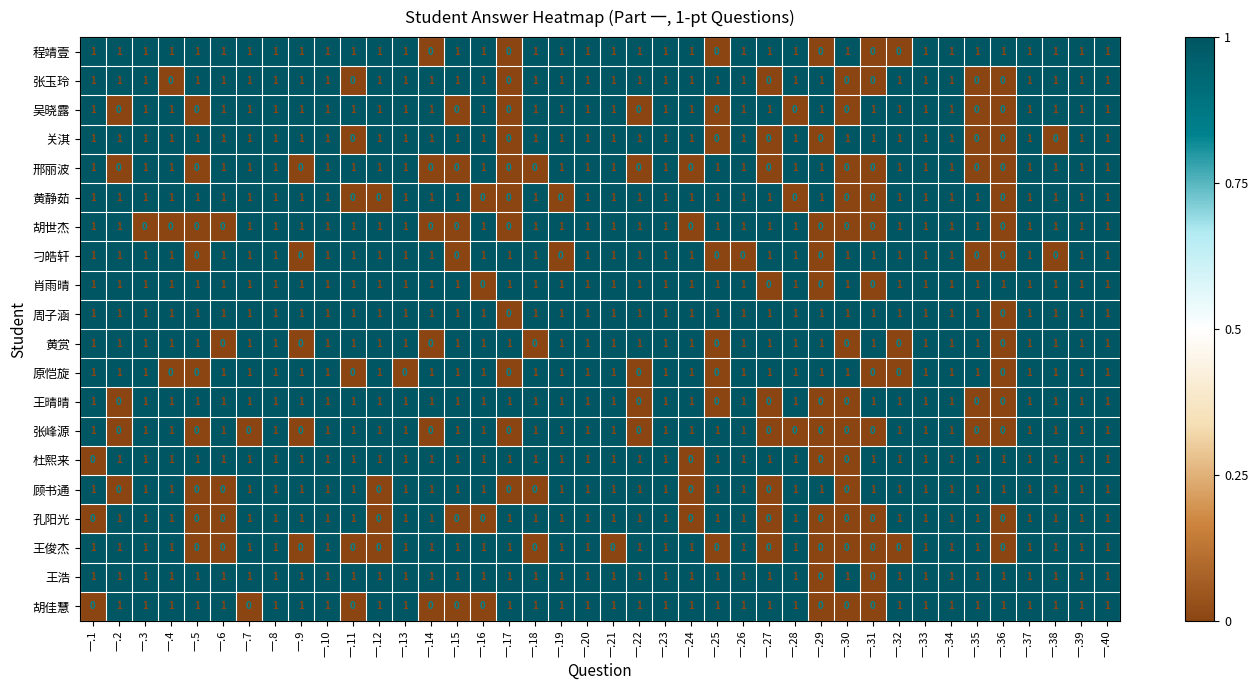

What is the total value across all series at 一.24?

15